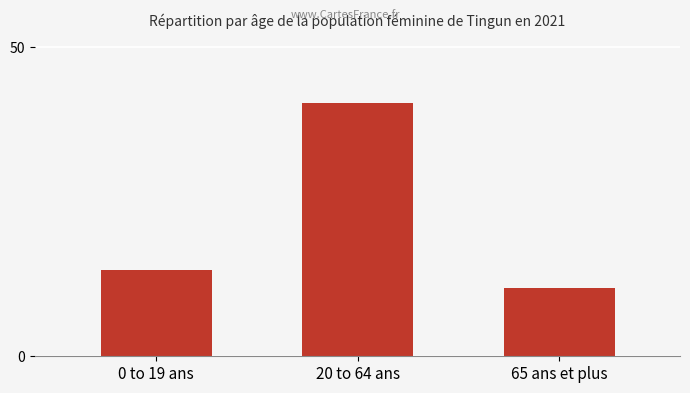

Reading left to right, transcribe all the data shown in this chart.

14	41	11